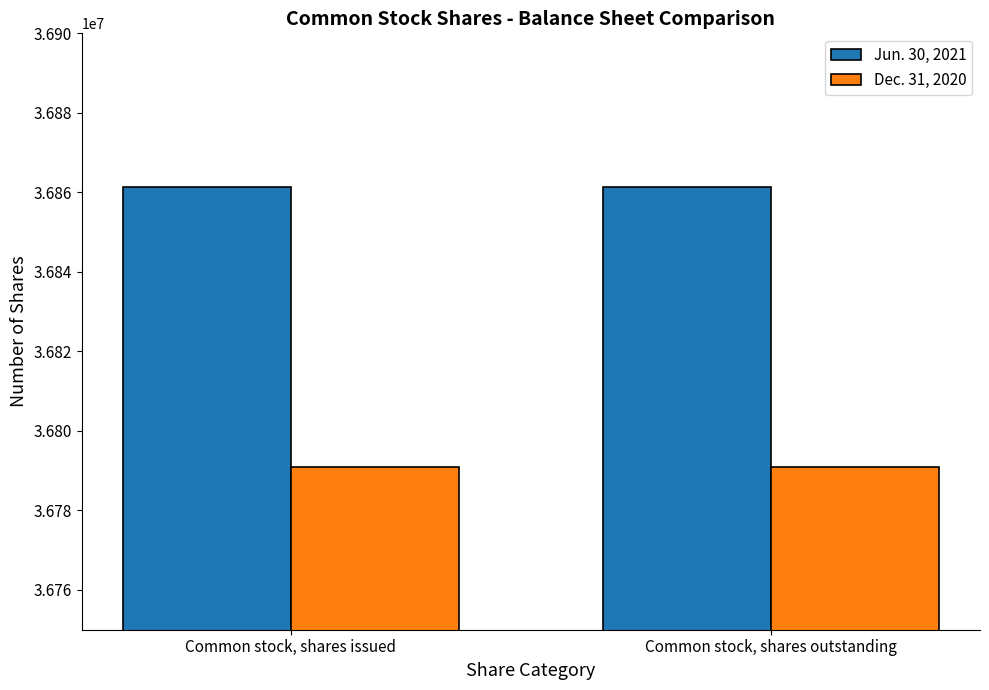

What is the spread (max minus min) of values at Common stock, shares outstanding?

70404